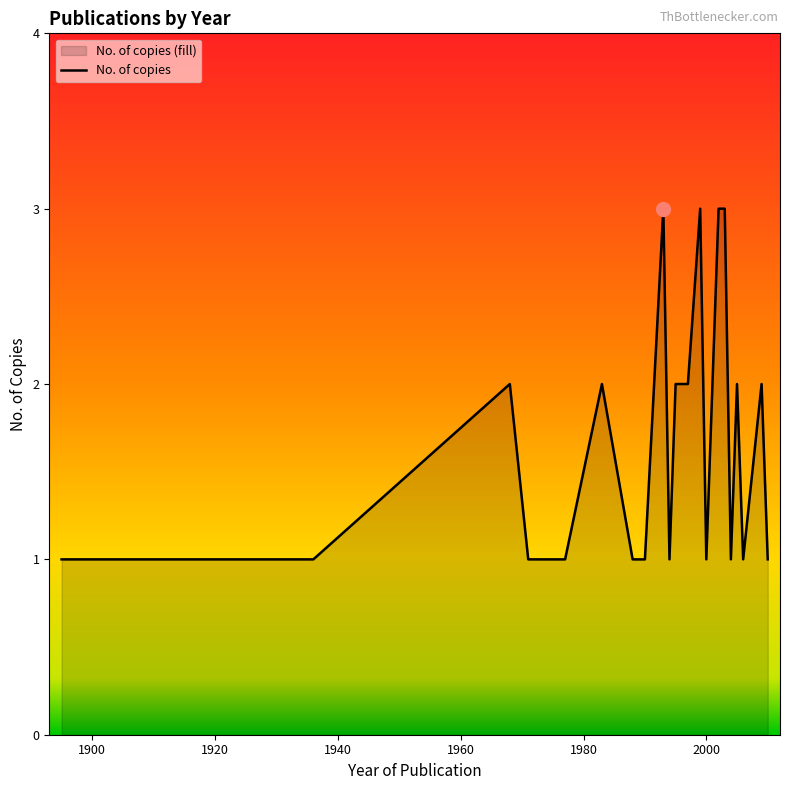

Does the chart display data point markers on the line(s)?

No